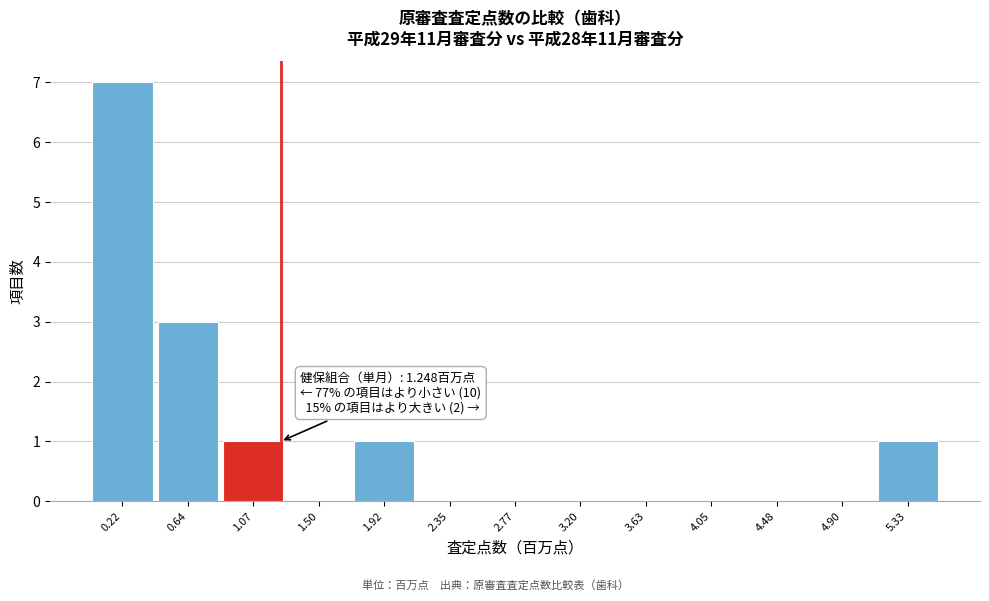

Over which range of the x-axis is the bar tallest?

0.00 to 0.45